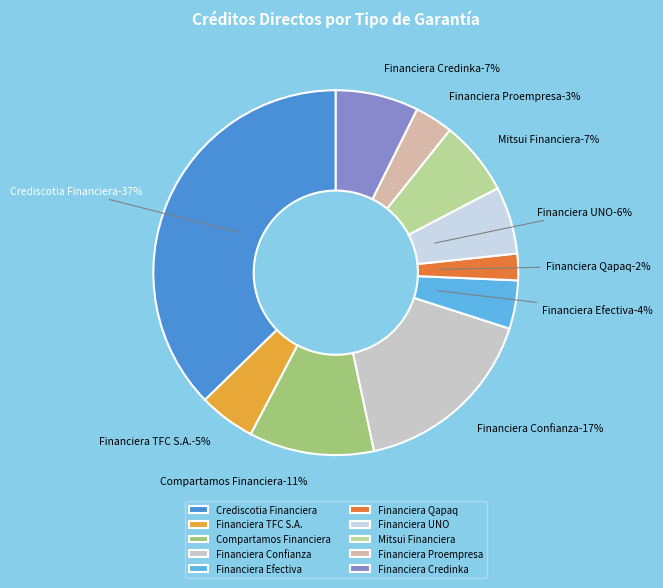

To the nearest percent, what portion does Financiera TFC S.A. represent?

5%